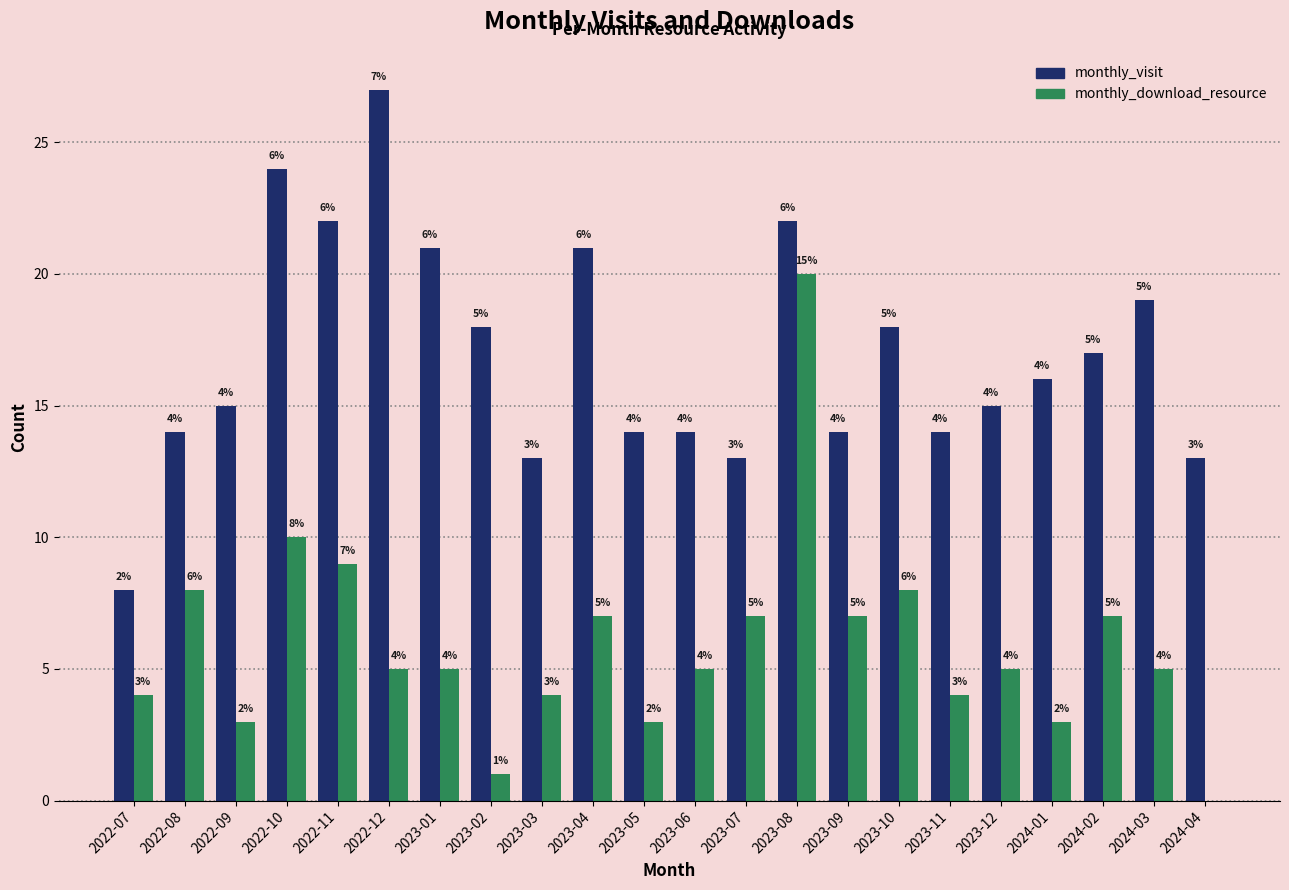

The monthly_visit series shows 23 at 2024-02. True or false?

False